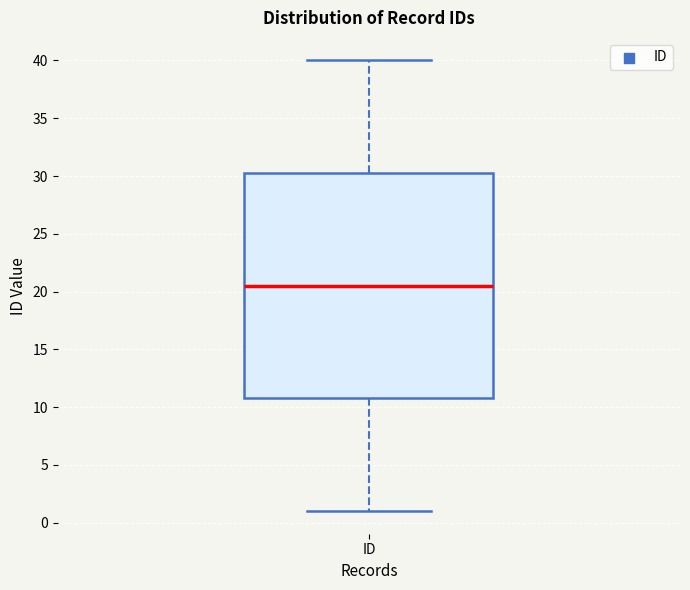

Transcribe this box plot: give where the median line is, the range the box spans, and where the two whiskers end, as read against the y-axis. The values are not printed on the chart, so give them approximately, as read against the axis.

median 20.5, box 11.0 to 30.5, whiskers 1.0 to 40.0